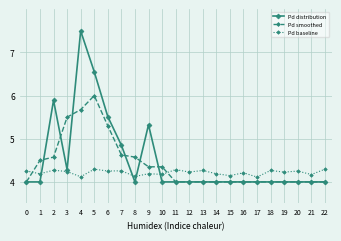

Rank the series by their maximum value, from lowest to highest.

Pd baseline, Pd smoothed, Pd distribution